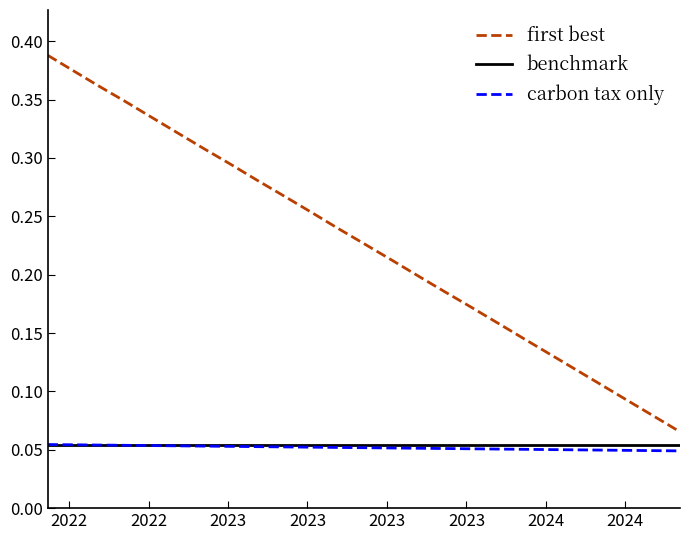

Which series has the widest spread of values?

first best